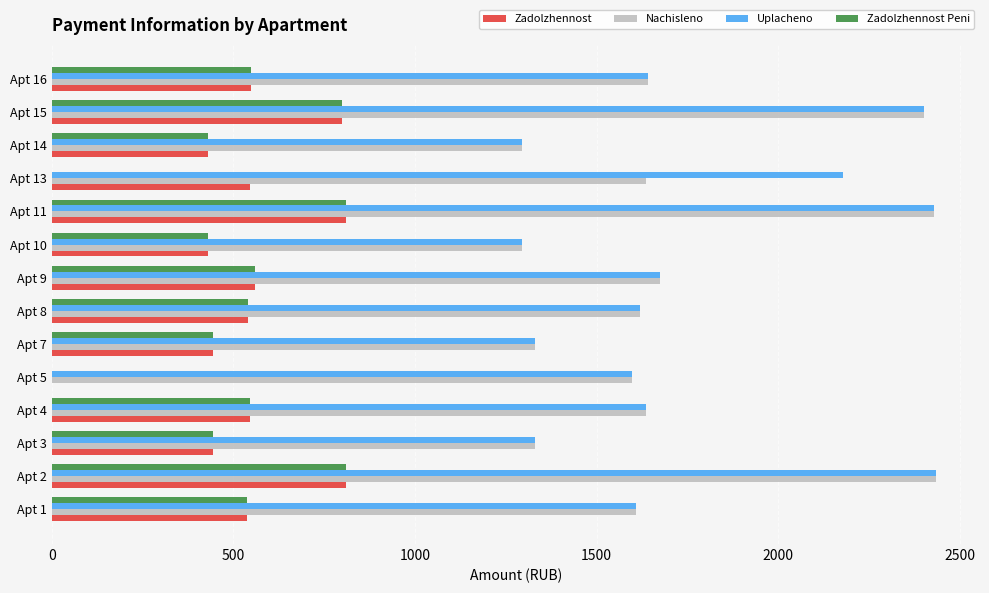

How many values in the Zadolzhennost series exceed 545?

7